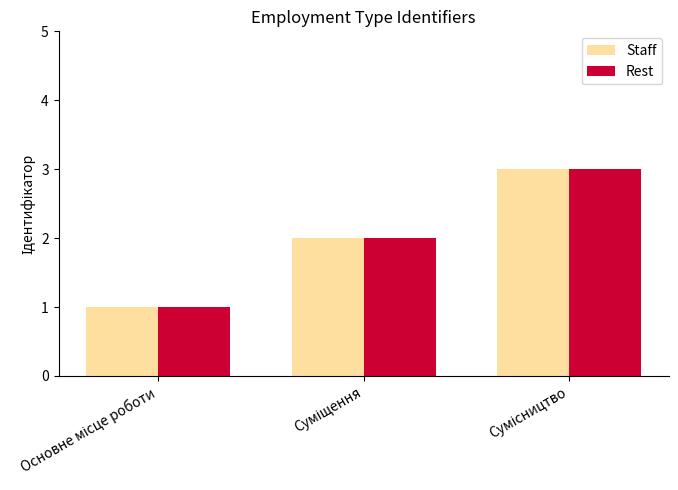

What is the sum of all Staff values?

6